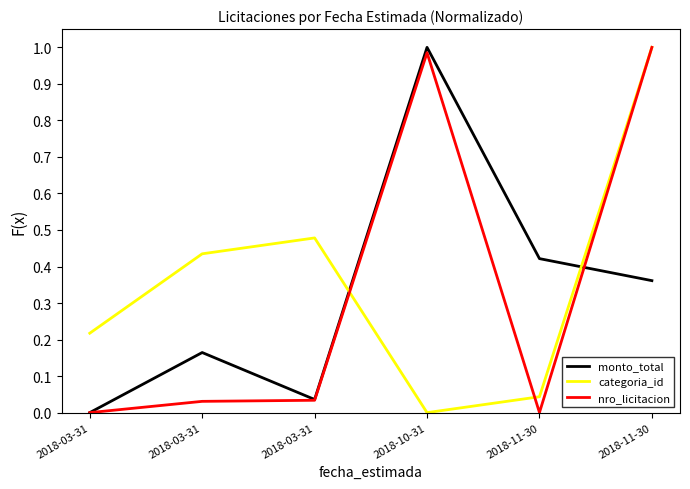

Reading left to right, what are all the values shown in this chart?

monto_total: 0.0	0.2	0.0	1.0	0.4	0.4
categoria_id: 0.2	0.4	0.5	0.0	0.0	1.0
nro_licitacion: 0.0	0.0	0.0	1.0	0.0	1.0